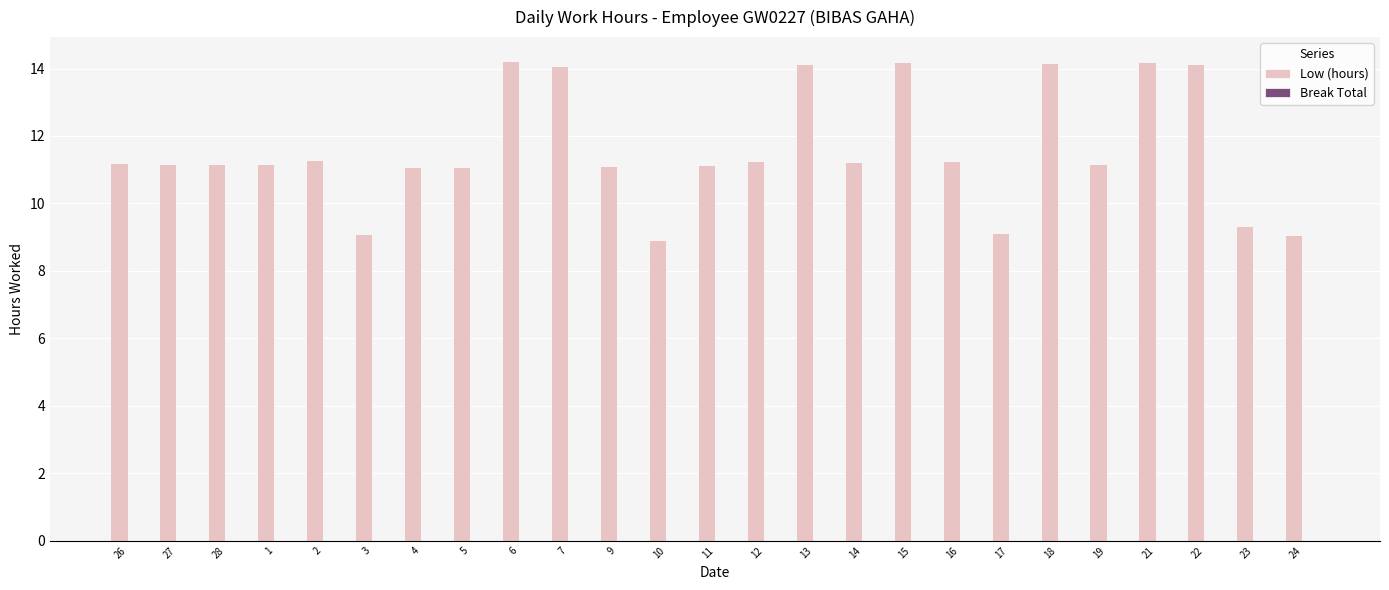

What value does the data have at 10?

8.9